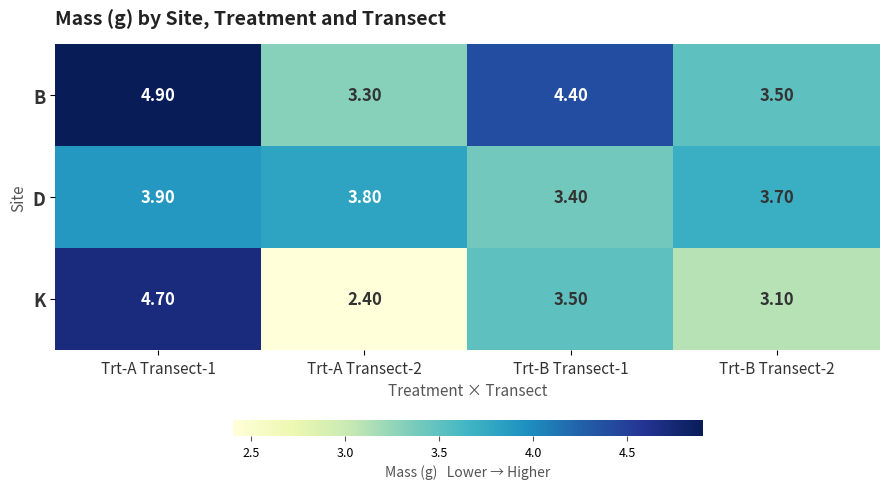

Is the value of B at Trt-B Transect-1 greater than the value of D at Trt-A Transect-1?

Yes